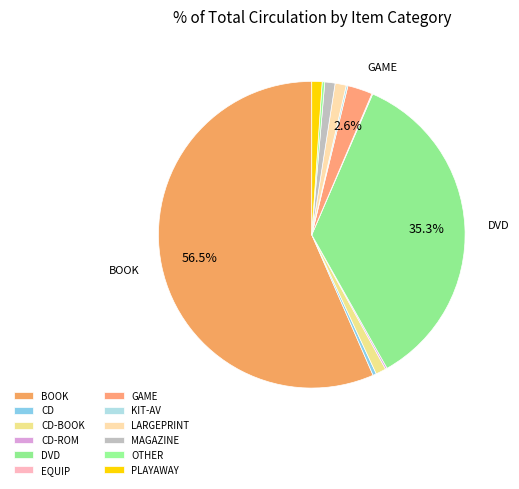

Is the sum of CD-BOOK and DVD greater than half?

No